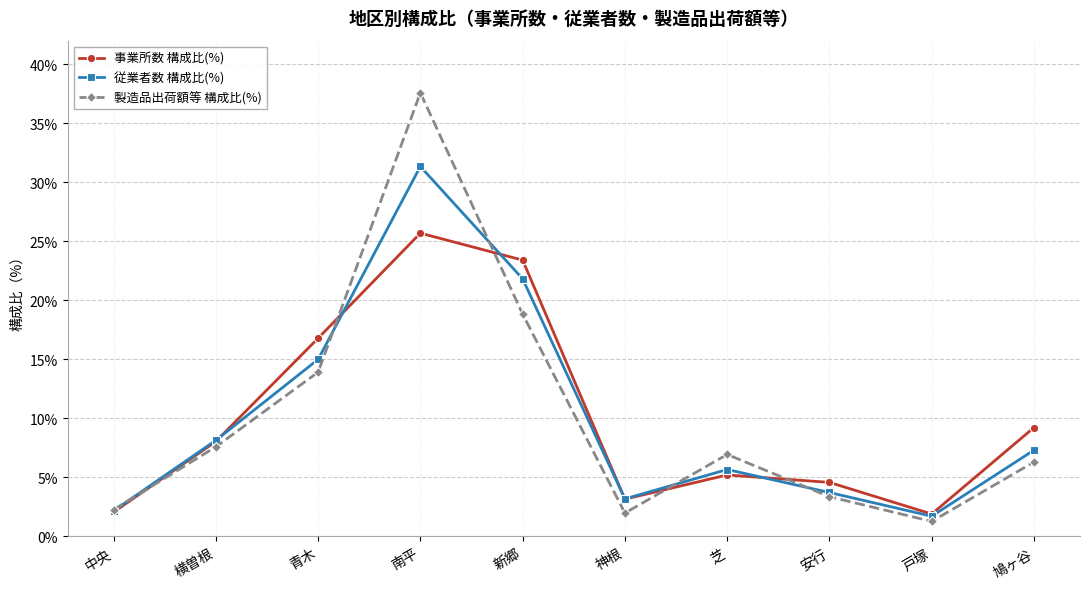

At how many categories does at least one series exceed 13?

3